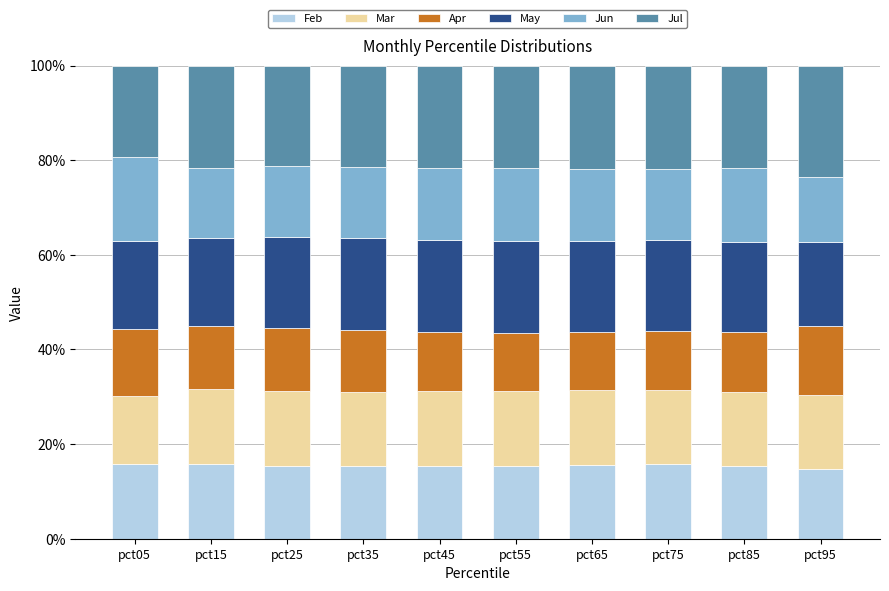

What is the lowest value of the Feb series?

14.7